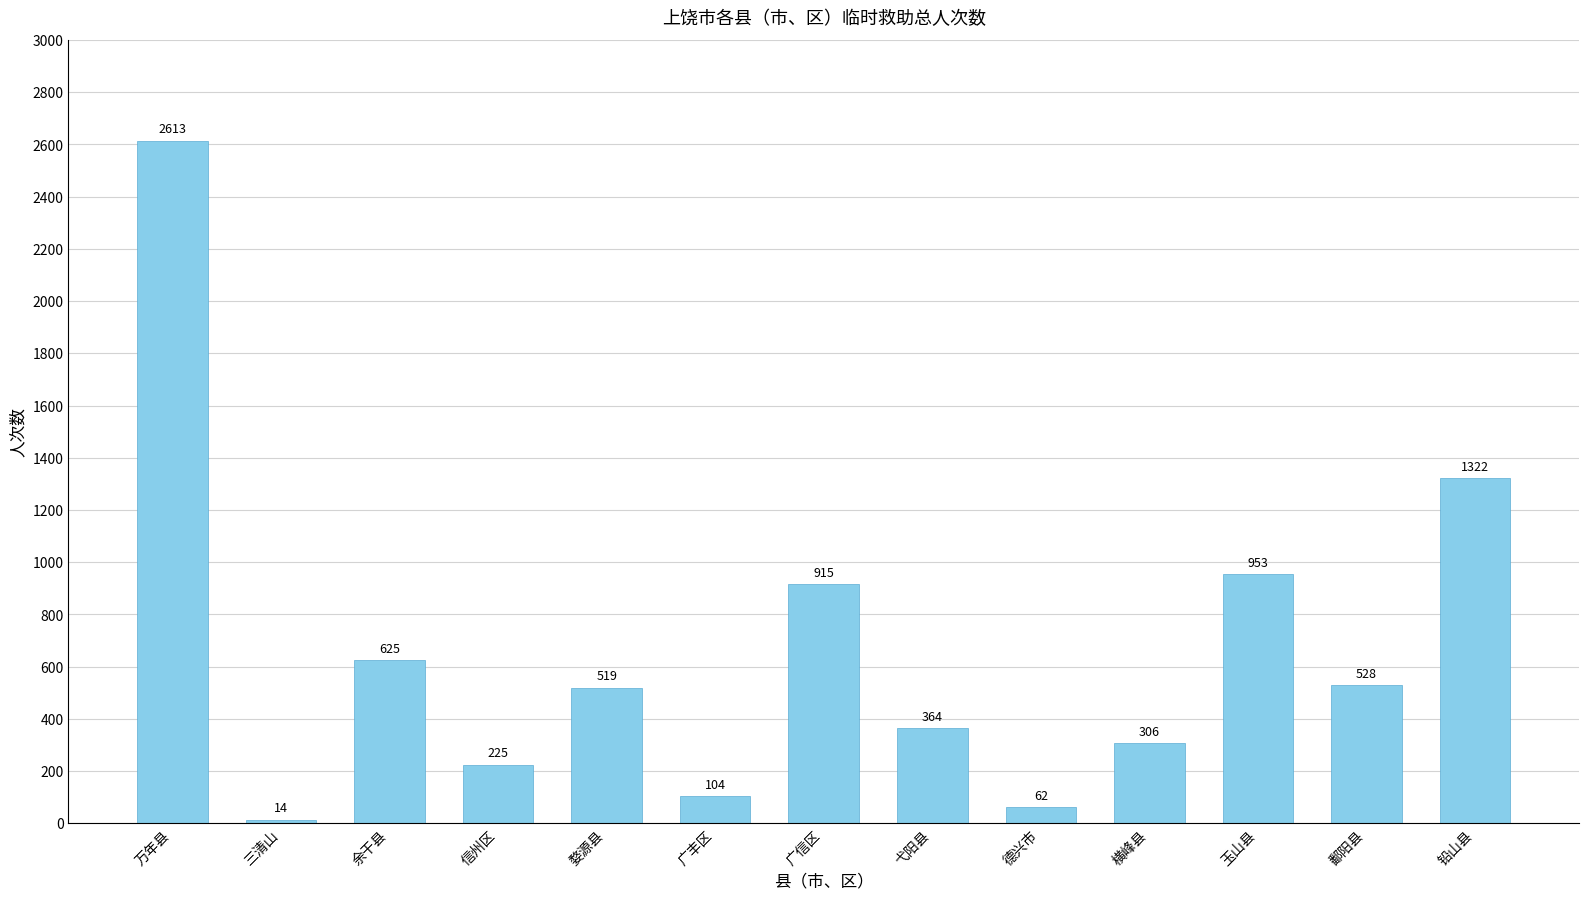

How many values are below 519?

6